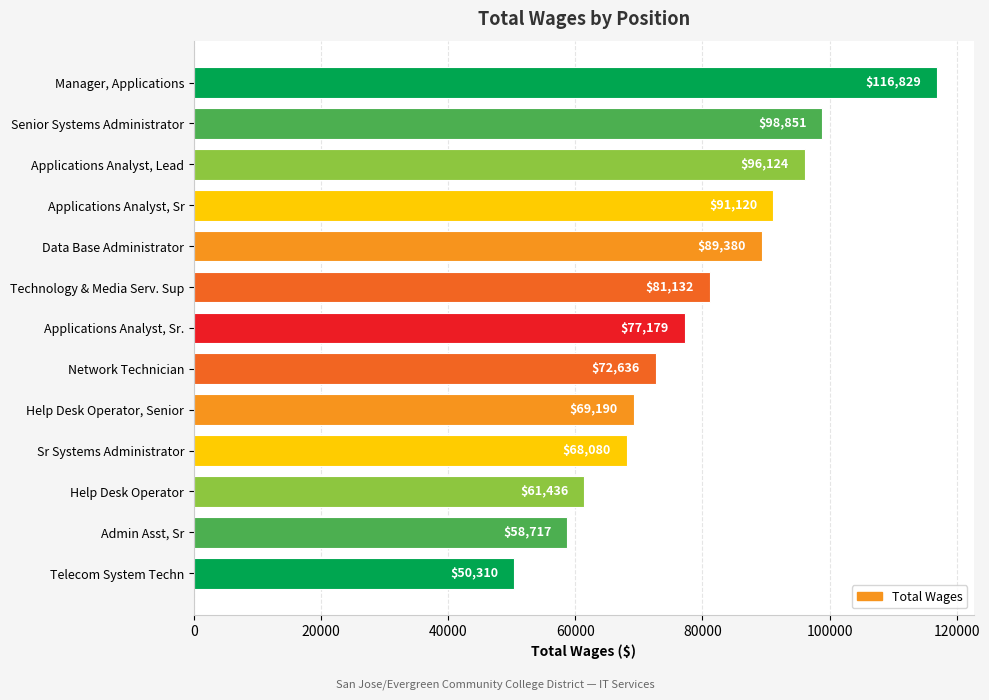

Is it true that the value at Help Desk Operator, Senior is 24718?

False